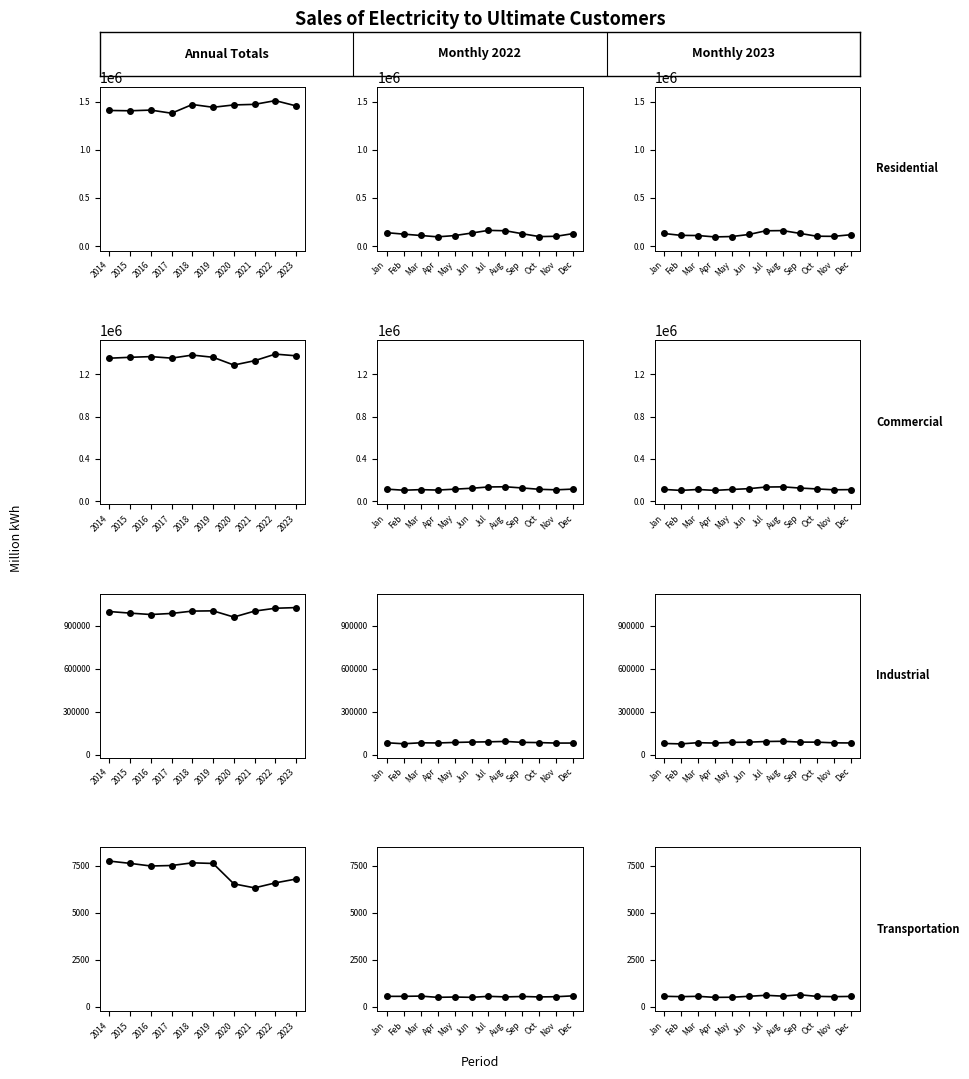

Does the chart have visible grid lines?

No